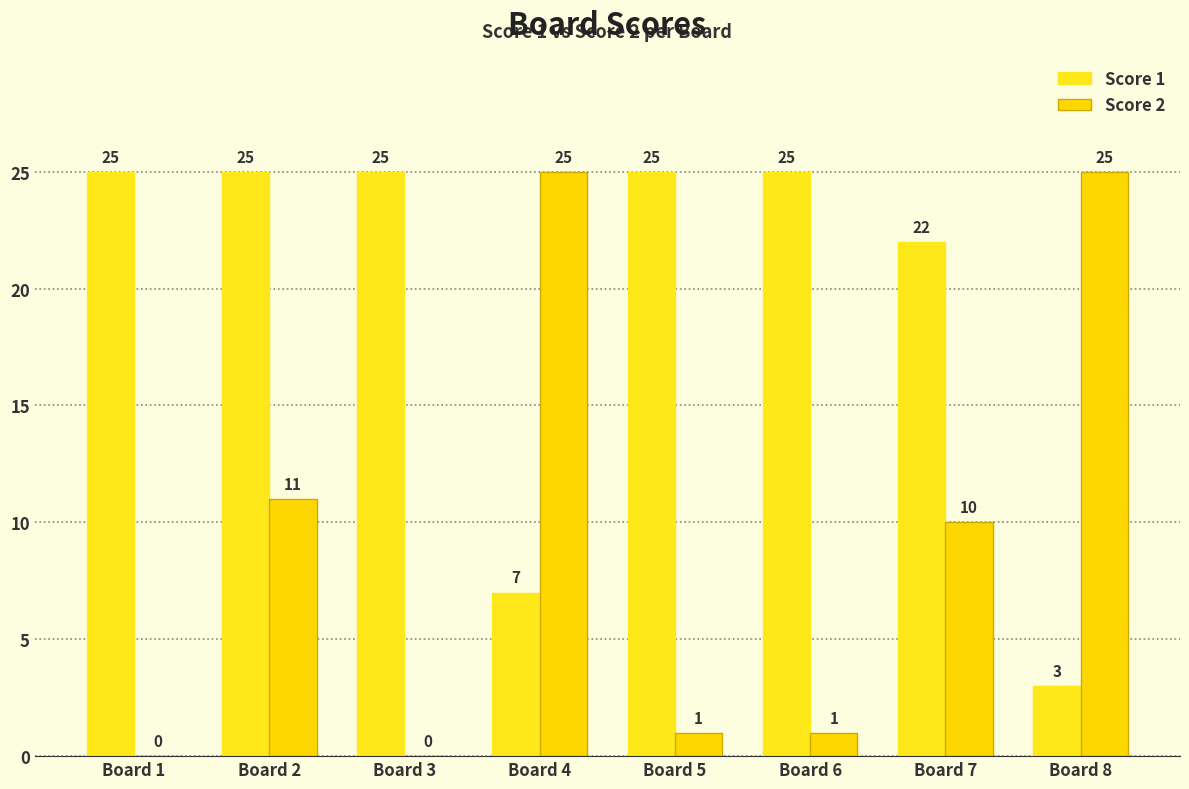

What is the difference between the Score 1 values at Board 4 and Board 3?

18